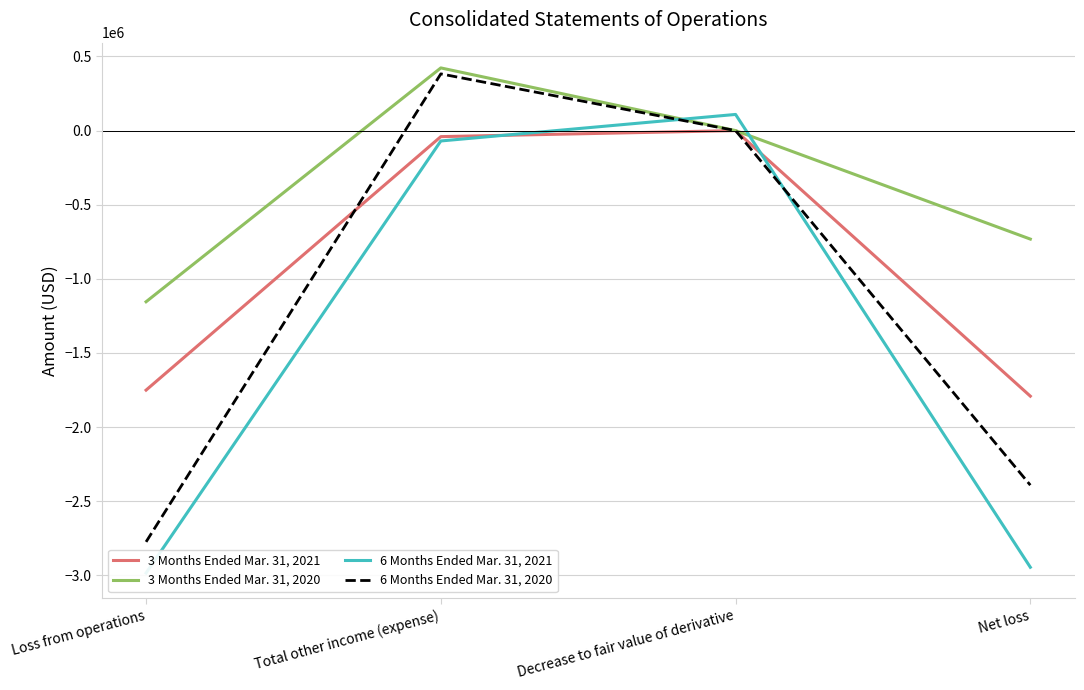

What position from the right is Loss from operations?

4